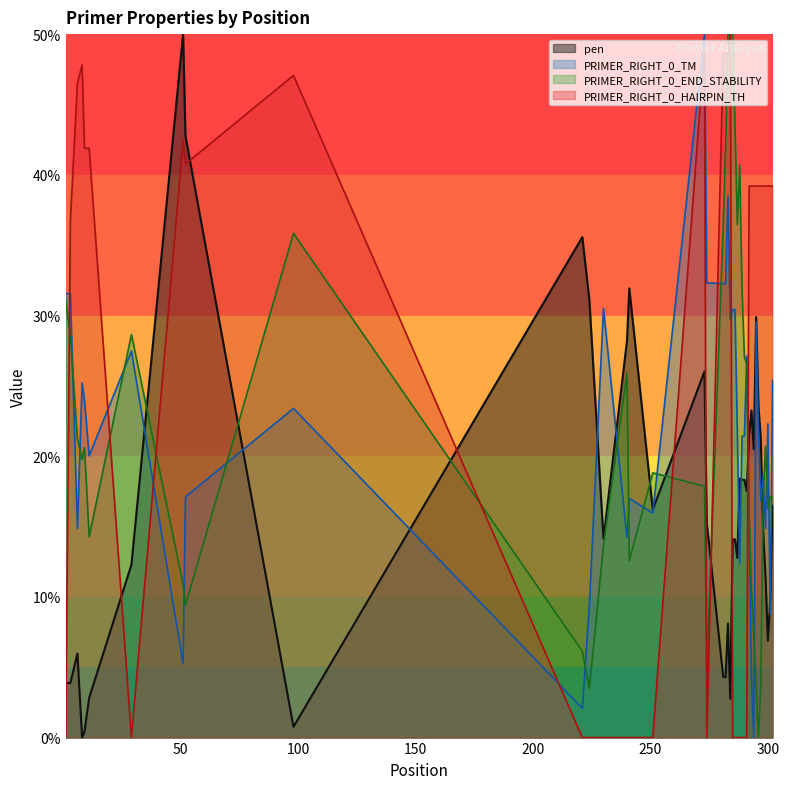

Reading left to right, what are all the values shown in this chart?

pen: 1=3.9	3=3.9	6=6.0	8=0.0	9=0.4	11=2.8	29=12.3	51=50.0	52=42.8	98=0.8	221=35.6	224=31.1	230=14.1	240=28.2	241=31.9	251=16.2	273=26.0	274=15.2	281=4.3	282=4.3	283=8.1	284=2.8	285=14.1	286=14.1	287=12.8	288=18.4	289=18.3	290=18.3	291=17.5	292=21.5	293=23.3	294=20.5	295=29.9	296=23.5	297=21.1	298=14.6	299=11.4	300=6.9	301=9.7	302=16.5
PRIMER_RIGHT_0_TM: 1=31.6	3=31.6	6=14.9	8=25.2	9=24.0	11=20.0	29=27.5	51=5.2	52=17.1	98=23.4	221=2.1	224=9.4	230=30.5	240=14.2	241=17.0	251=16.0	273=50.0	274=32.3	281=32.3	282=32.3	283=38.5	284=29.7	285=30.4	286=30.4	287=21.6	288=12.3	289=21.4	290=21.4	291=27.1	292=16.2	293=4.4	294=0.0	295=29.5	296=21.8	297=16.8	298=18.6	299=14.9	300=22.3	301=8.8	302=25.4
PRIMER_RIGHT_0_END_STABILITY: 1=31.1	3=28.5	6=21.2	8=19.8	9=20.6	11=14.3	29=28.6	51=10.9	52=9.4	98=35.8	221=6.1	224=3.5	230=13.6	240=25.9	241=12.6	251=18.8	273=17.9	274=4.8	281=36.5	282=41.9	283=50.0	284=50.0	285=50.0	286=43.6	287=36.5	288=40.7	289=31.8	290=27.1	291=26.5	292=15.9	293=10.6	294=7.4	295=3.5	296=0.0	297=3.7	298=17.0	299=20.7	300=16.3	301=17.1	302=17.1
PRIMER_RIGHT_0_HAIRPIN_TH: 1=0.0	3=36.7	6=46.5	8=47.8	9=41.9	11=41.9	29=0.0	51=42.4	52=40.8	98=47.1	221=0.0	224=0.0	230=0.0	240=0.0	241=0.0	251=0.0	273=49.0	274=0.0	281=48.6	282=48.6	283=48.6	284=50.0	285=0.0	286=0.0	287=0.0	288=0.0	289=0.0	290=0.0	291=0.0	292=39.2	293=39.2	294=39.2	295=39.2	296=39.2	297=39.2	298=39.2	299=39.2	300=39.2	301=39.2	302=39.2